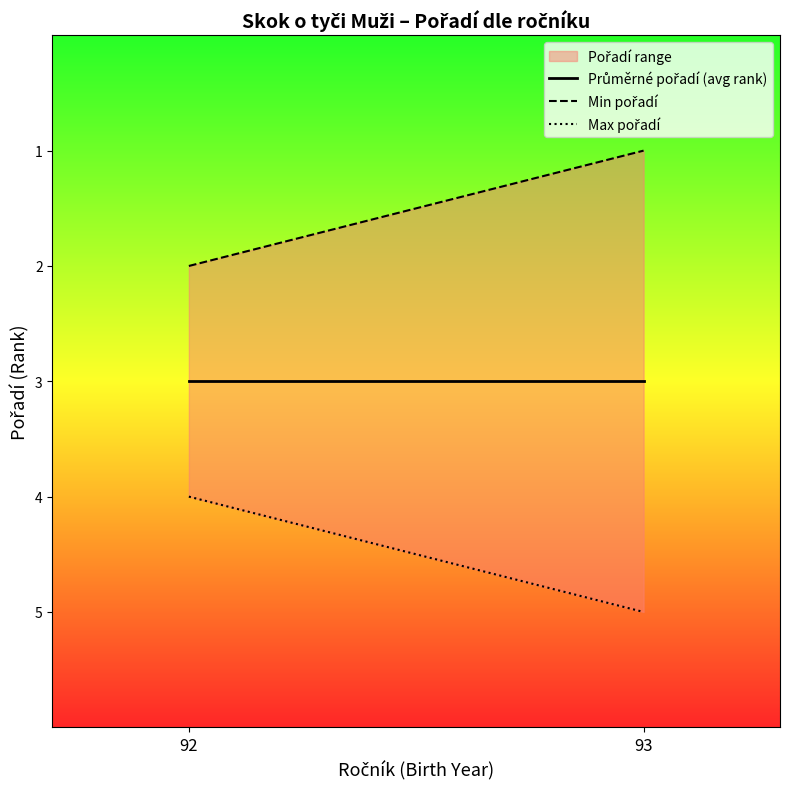

What is the difference between the Min pořadí values at 92 and 93?

1